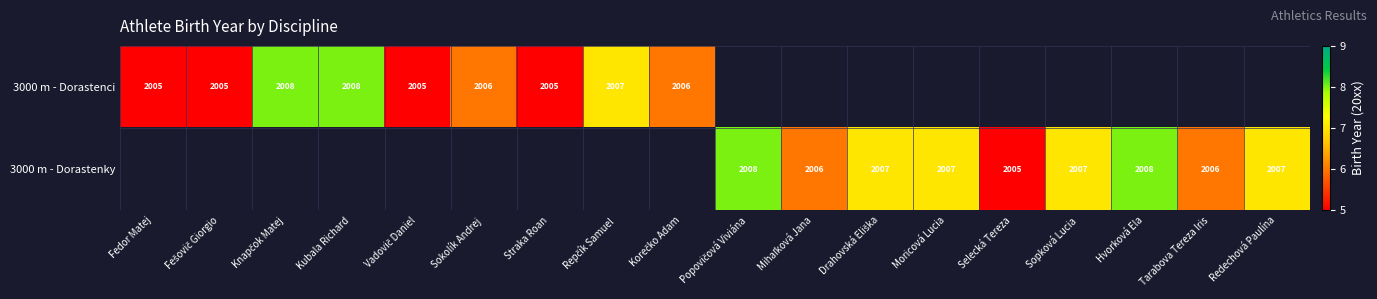

Is it true that 3000 m - Dorastenky equals 2007 at Sopková Lucia?

True